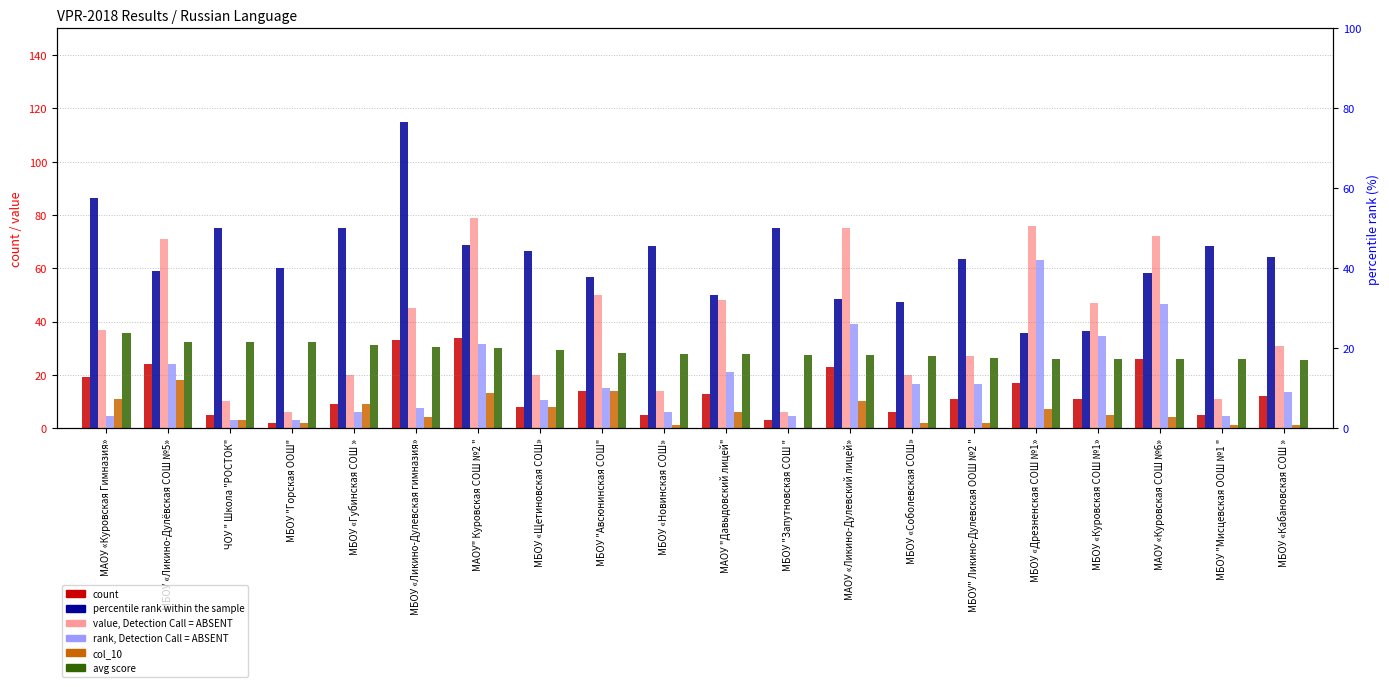

At which label does avg score (col_13) first exceed 27?

МАОУ «Куровская Гимназия»